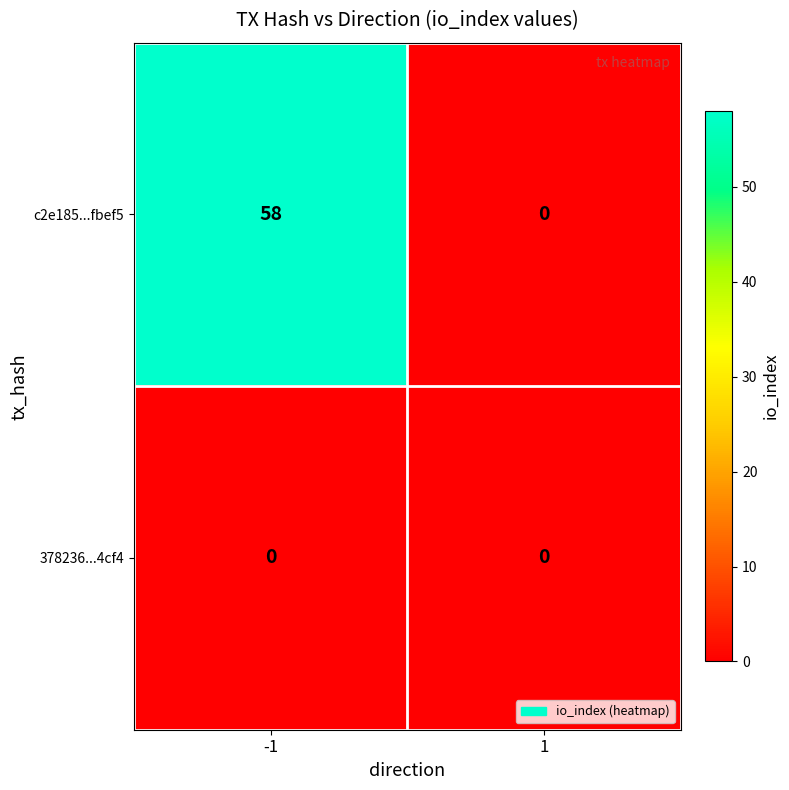

Which series has the largest total across all categories?

c2e185...fbef5